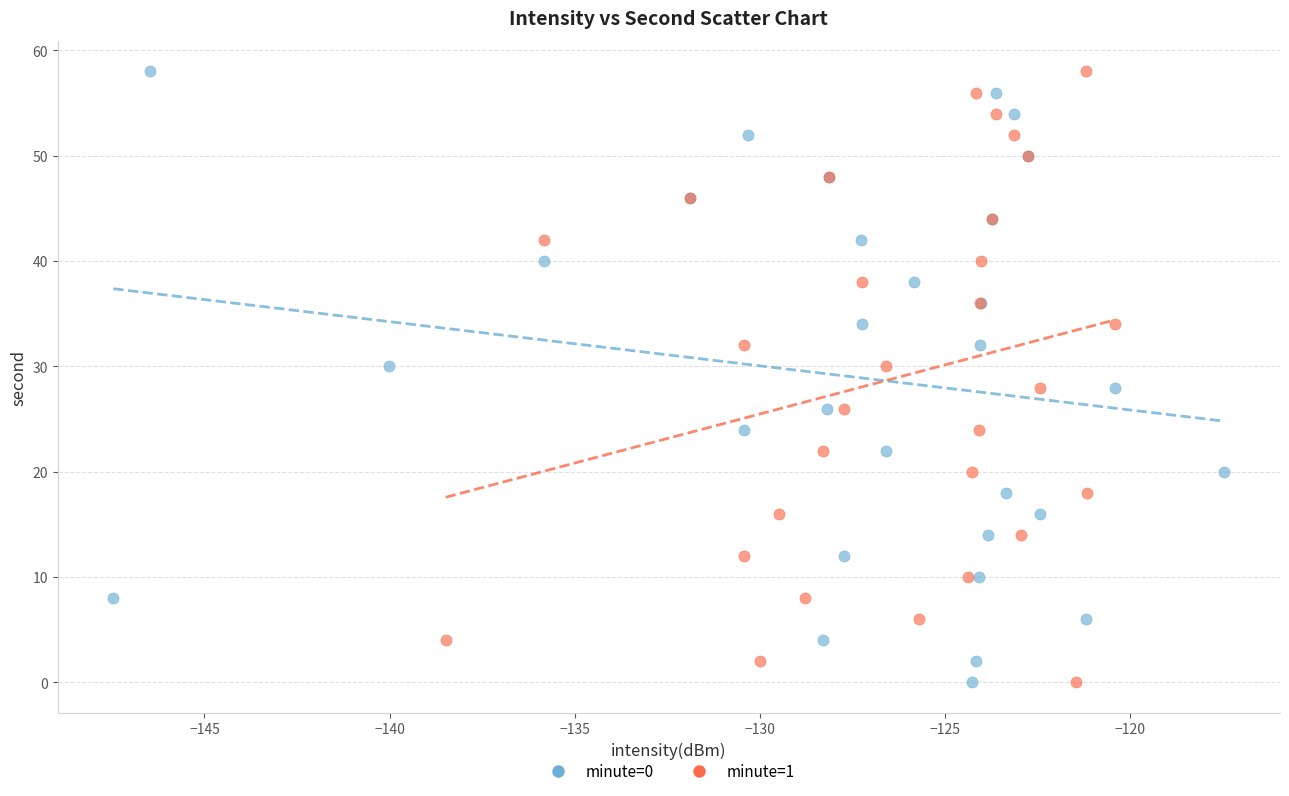

What are all the series names shown in the legend?

minute=0, minute=1